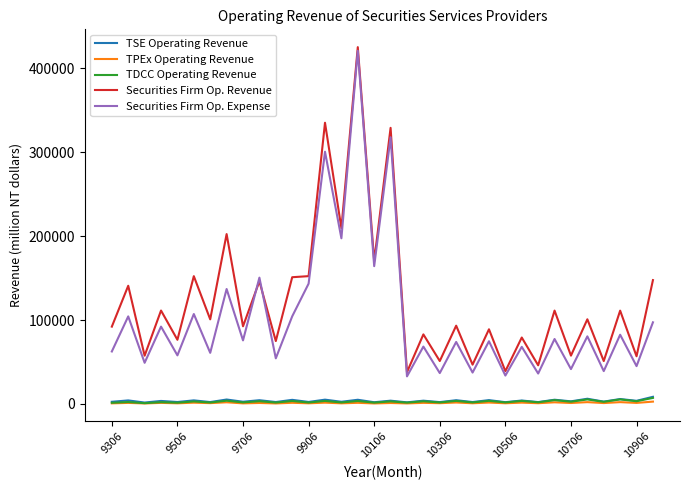

What is the greatest value displayed?

425178